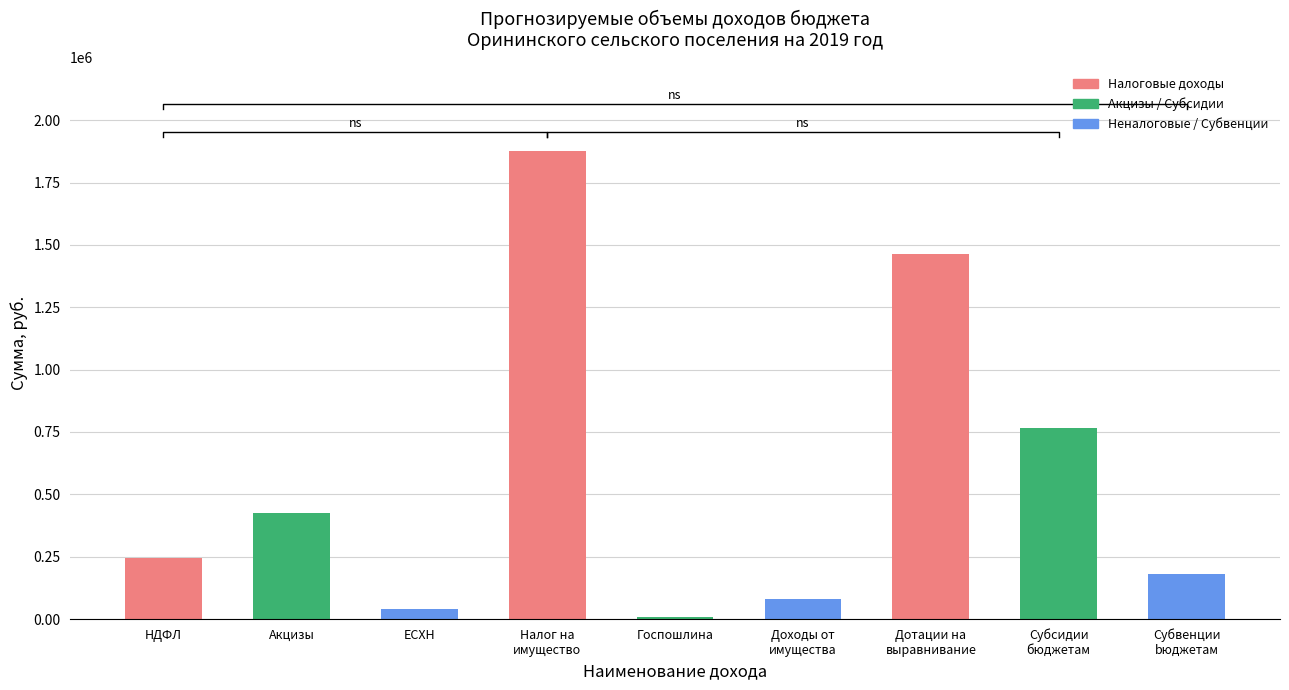

True or false: the data shows 10000 at Госпошлина.

True